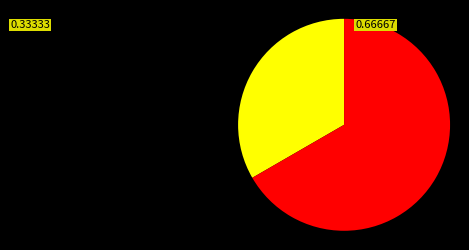

Count the number of slices in the pie.

2